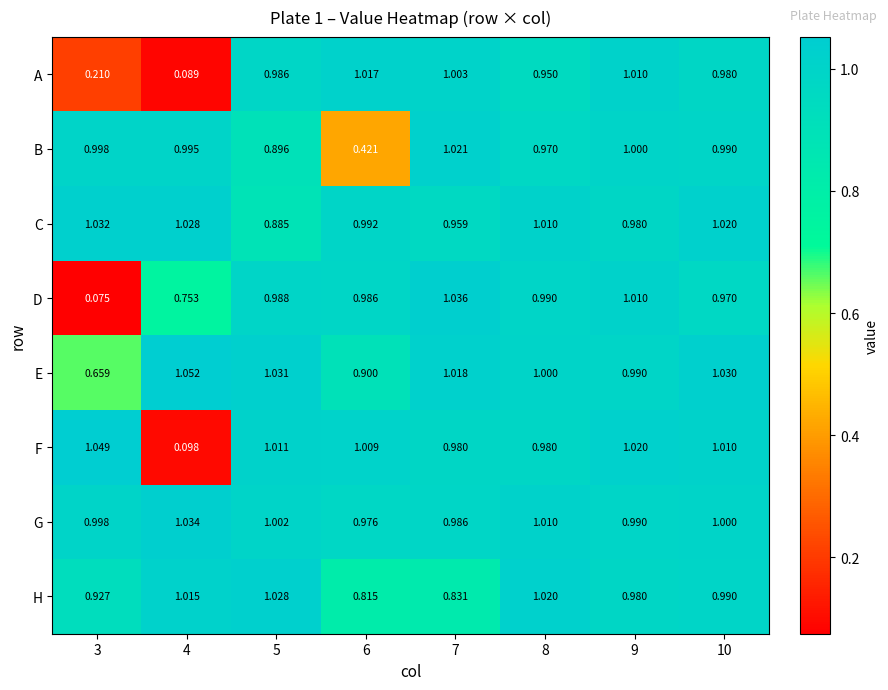

Which series has the largest total across all categories?

G